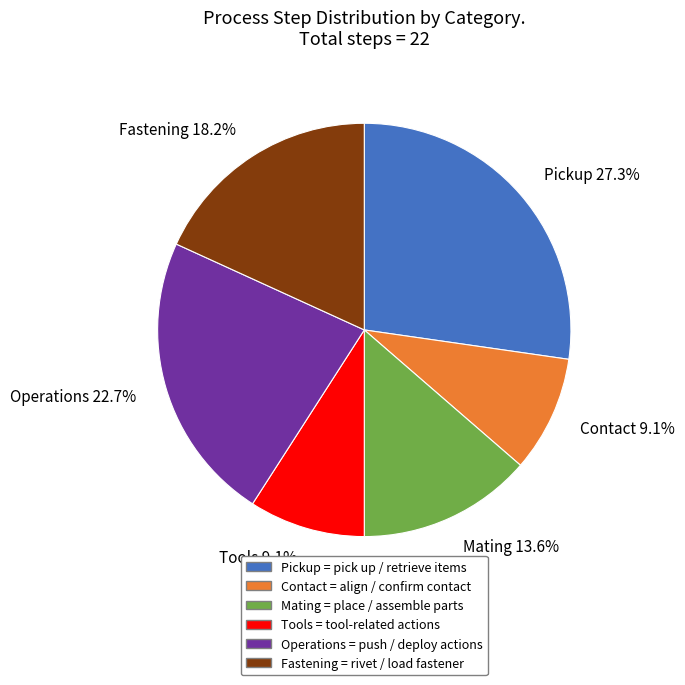

Which category has the biggest portion of the pie?

Pickup